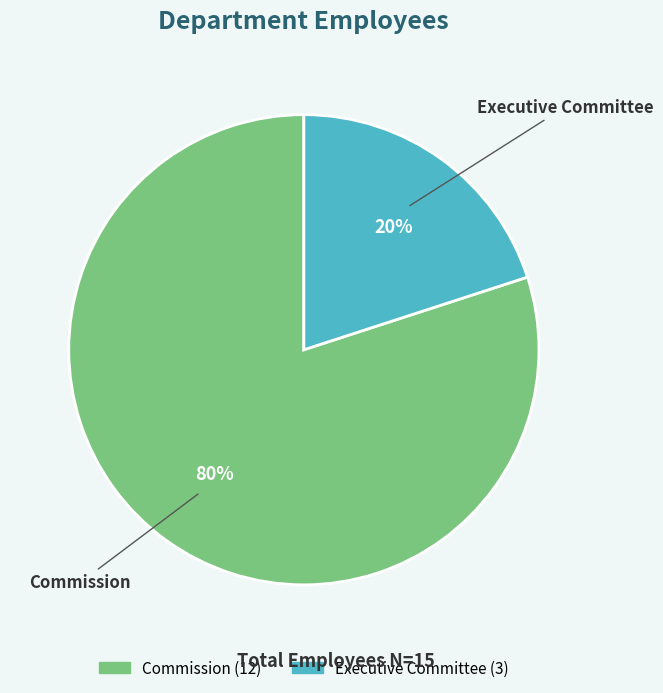

Is there a majority slice in this chart?

Yes